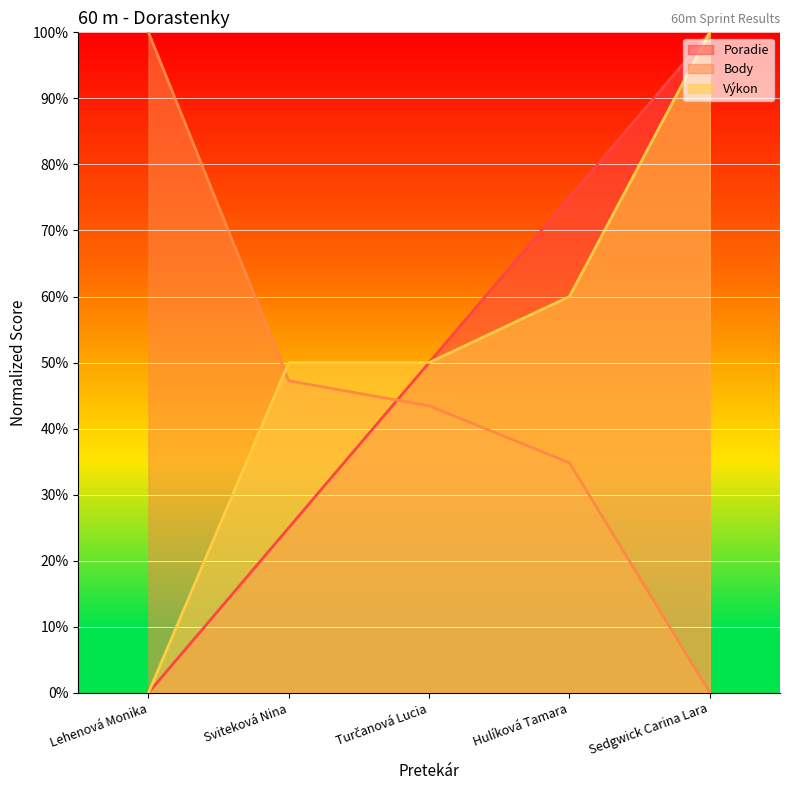

At which category is the sum across all series the highest?

Sedgwick Carina Lara